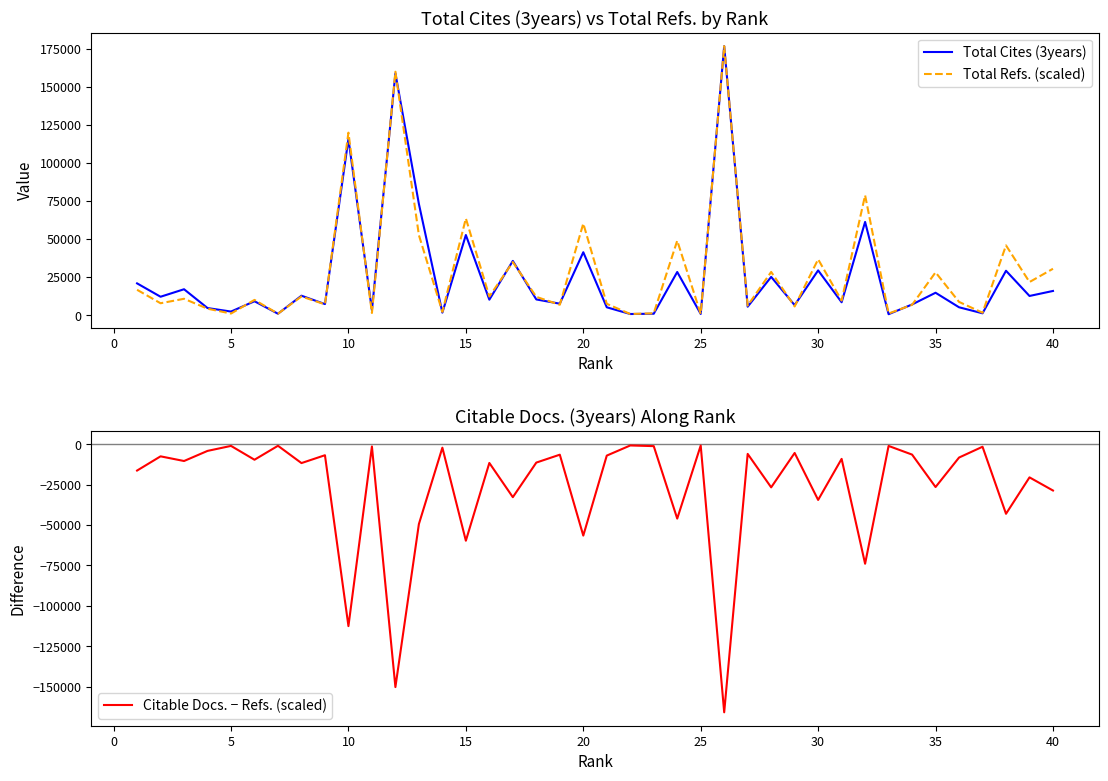

True or false: Citable Docs. − Refs. (scaled) and Total Refs. (scaled) intersect in this chart.

False